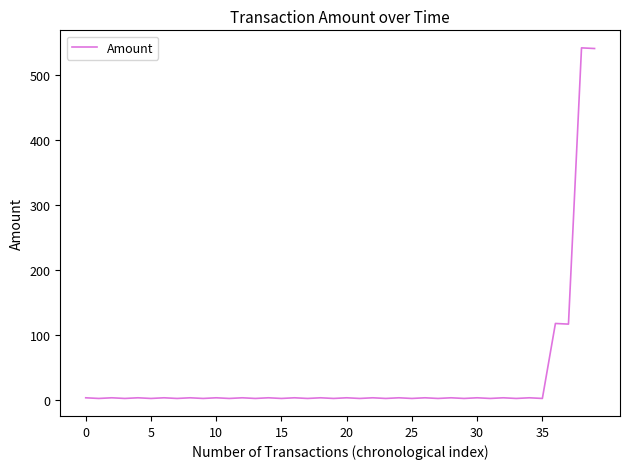

What is the greatest value displayed?

542.0